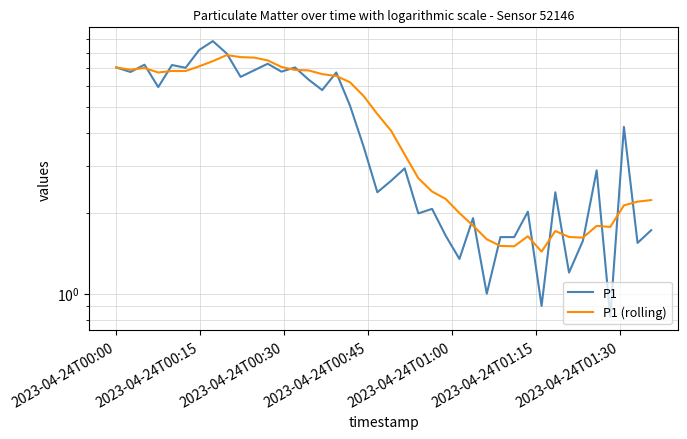

Is the value of P1 at 37 greater than the value of P1 (rolling) at 13?

No